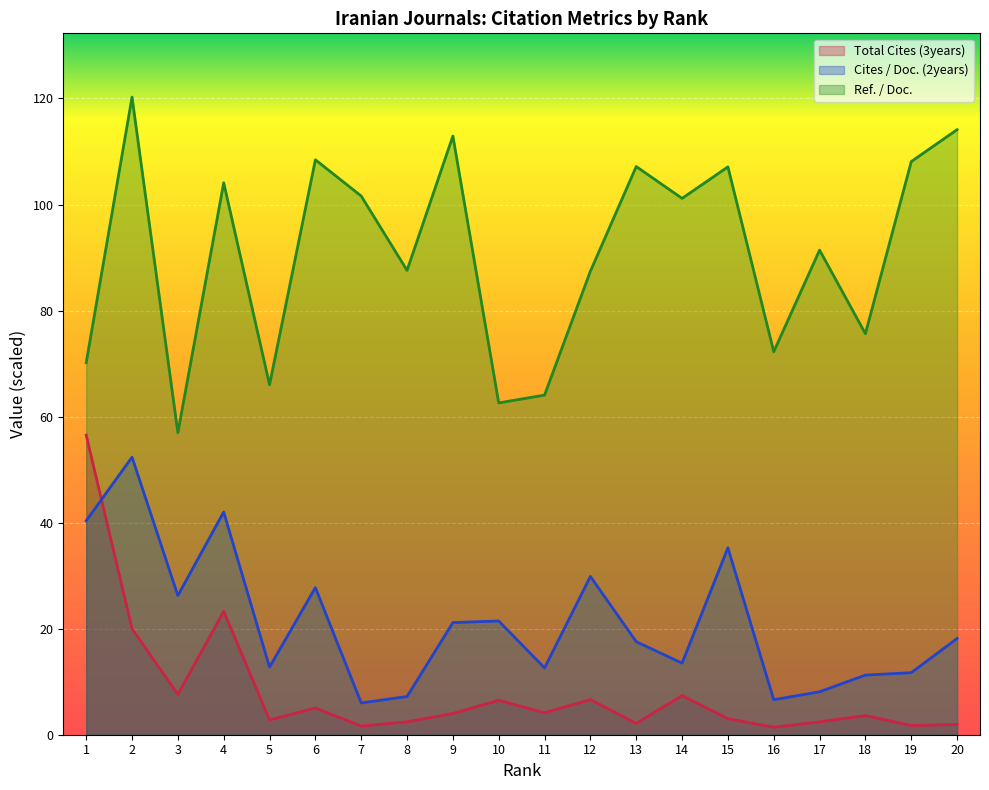

Which series has the largest total across all categories?

Ref. / Doc.